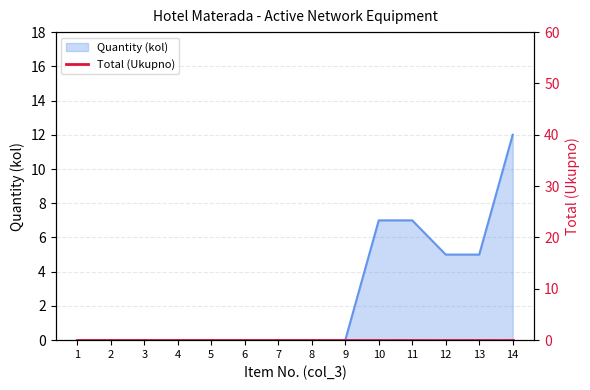

Reading right to left, list all the values displayed in this chart.

14=12	13=5	12=5	11=7	10=7	9=0	8=0	7=0	6=0	5=0	4=0	3=0	2=0	1=0